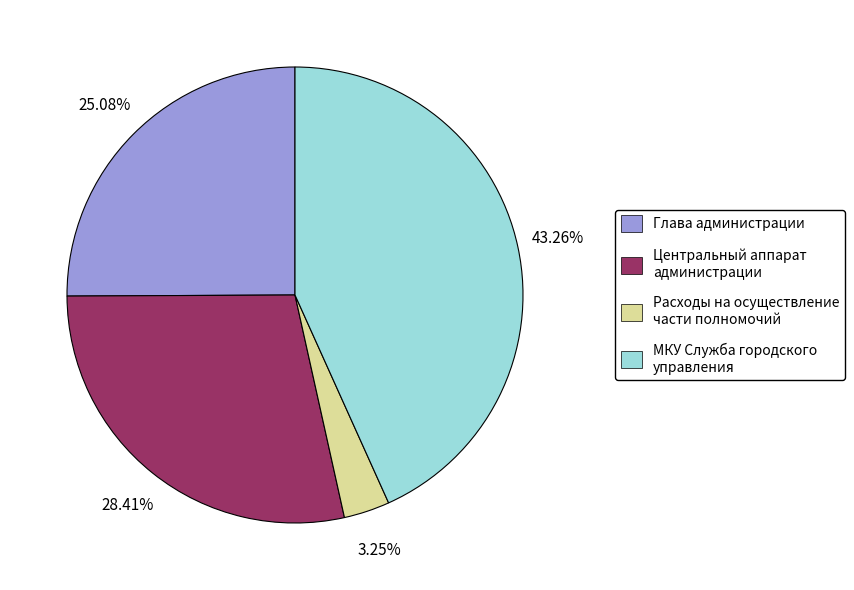

How many segments does this pie chart have?

4